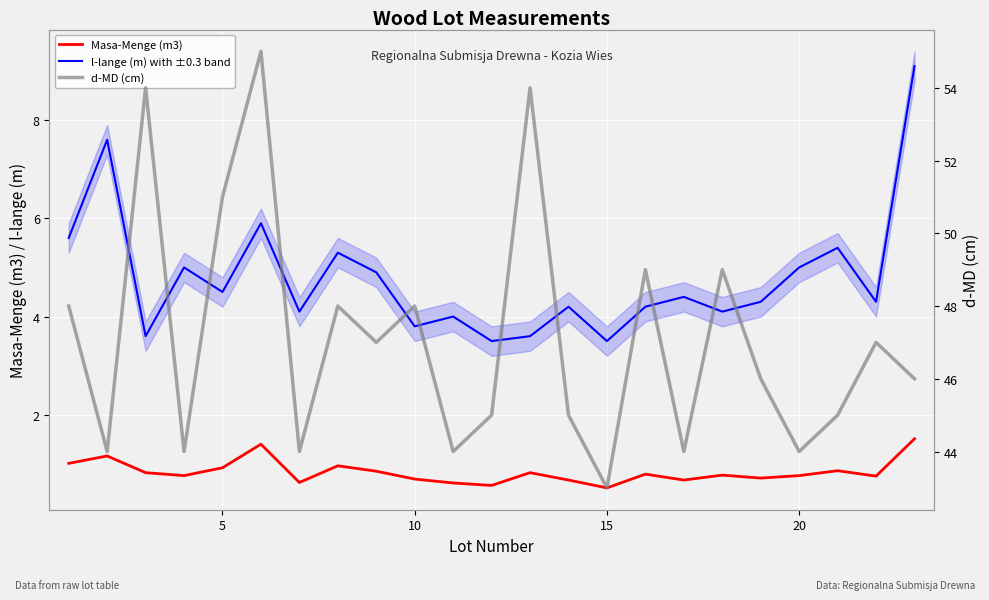

True or false: l-lange (m) with ±0.3 band and d-MD (cm) intersect in this chart.

False